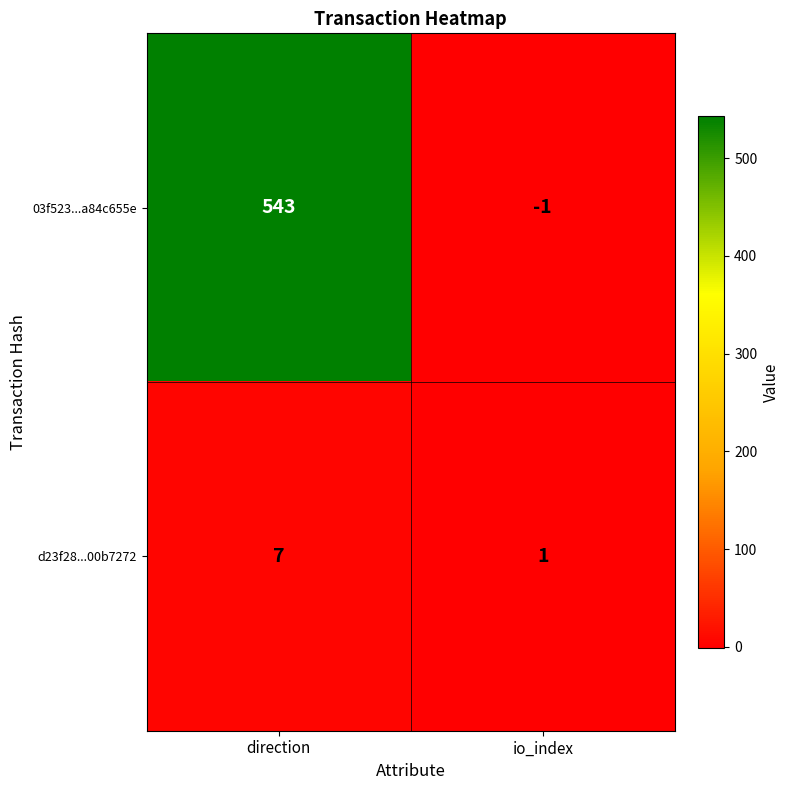

What is the smallest value displayed?

-1